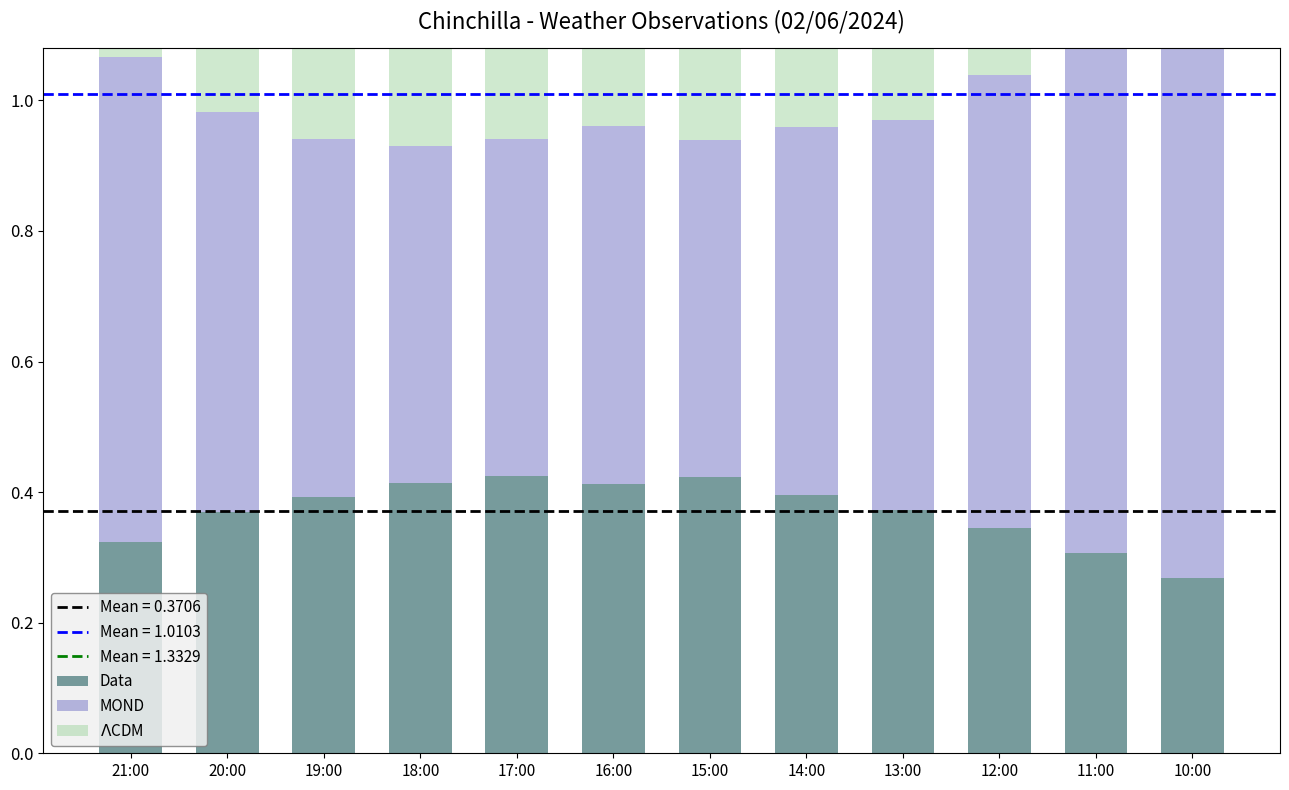

Reading left to right, transcribe all the data shown in this chart.

Data: 21:00=0.3	20:00=0.4	19:00=0.4	18:00=0.4	17:00=0.4	16:00=0.4	15:00=0.4	14:00=0.4	13:00=0.4	12:00=0.3	11:00=0.3	10:00=0.3
MOND: 21:00=0.7	20:00=0.6	19:00=0.5	18:00=0.5	17:00=0.5	16:00=0.5	15:00=0.5	14:00=0.6	13:00=0.6	12:00=0.7	11:00=0.8	10:00=1.0
$\Lambda$CDM: 21:00=0.3	20:00=0.3	19:00=0.4	18:00=0.3	17:00=0.4	16:00=0.3	15:00=0.3	14:00=0.3	13:00=0.3	12:00=0.3	11:00=0.4	10:00=0.3